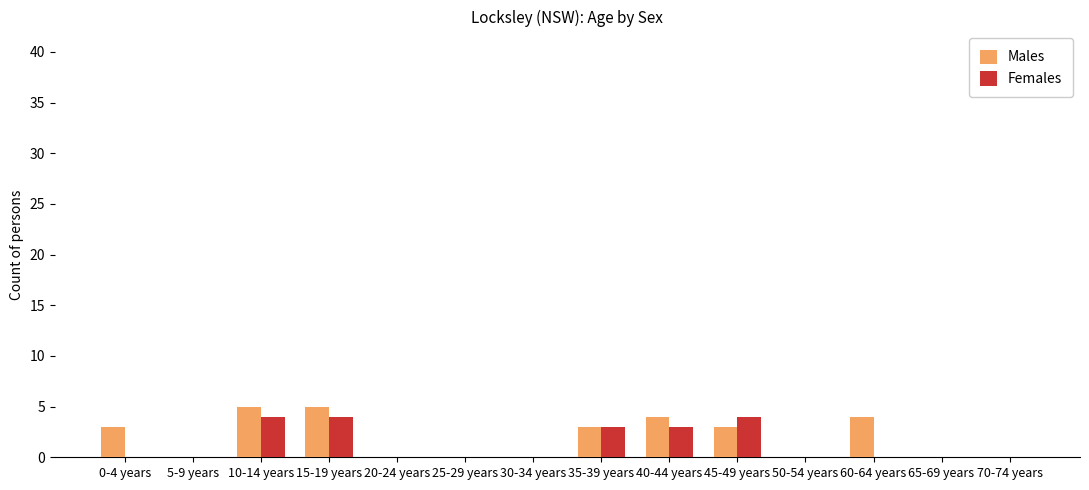

What is the maximum value shown in the chart?

5